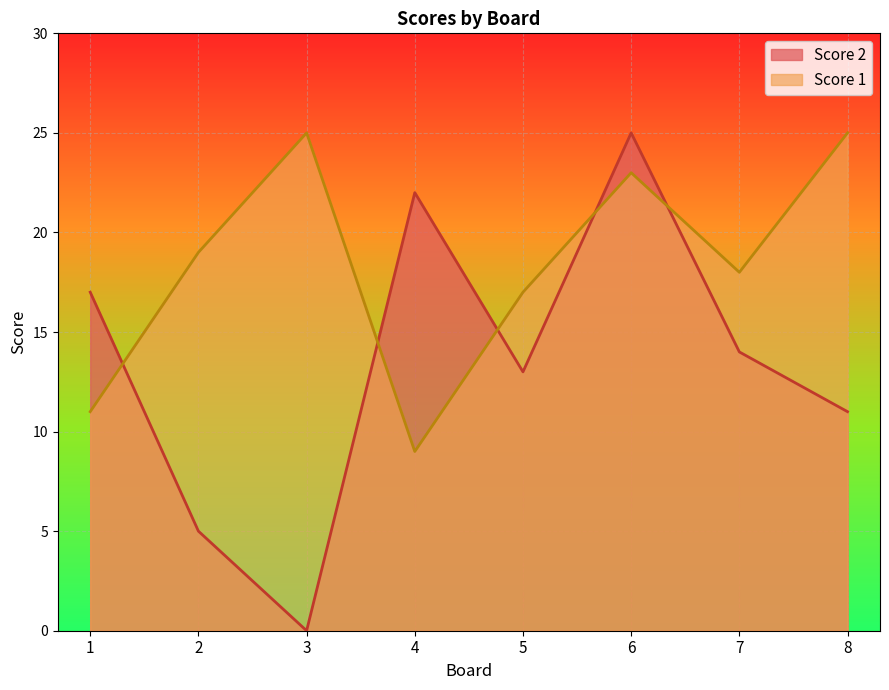

Which series ends up on top after the final intersection of Score 1 and Score 2?

Score 1